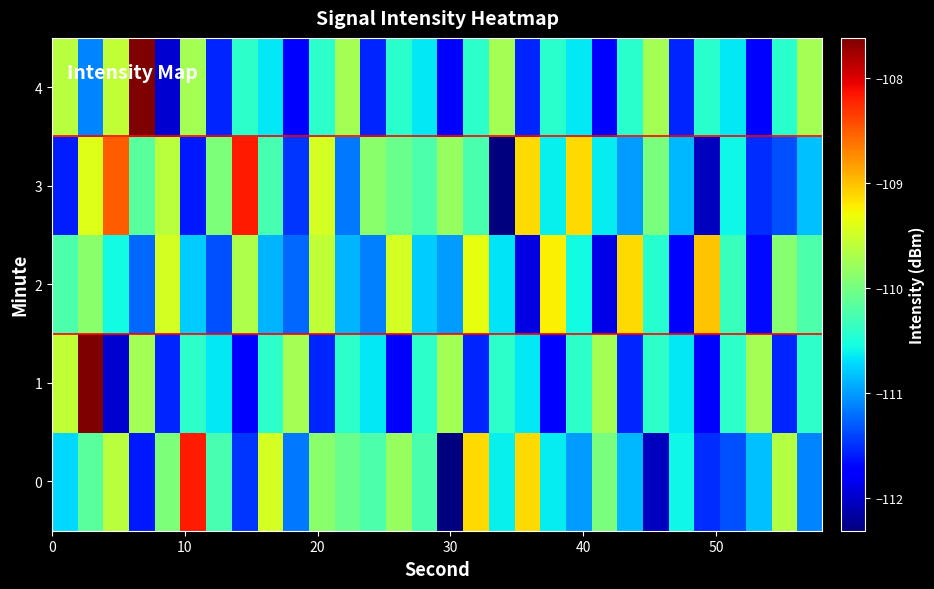

List the series in order of their peak value, highest first.

1, 4, 0, 3, 2